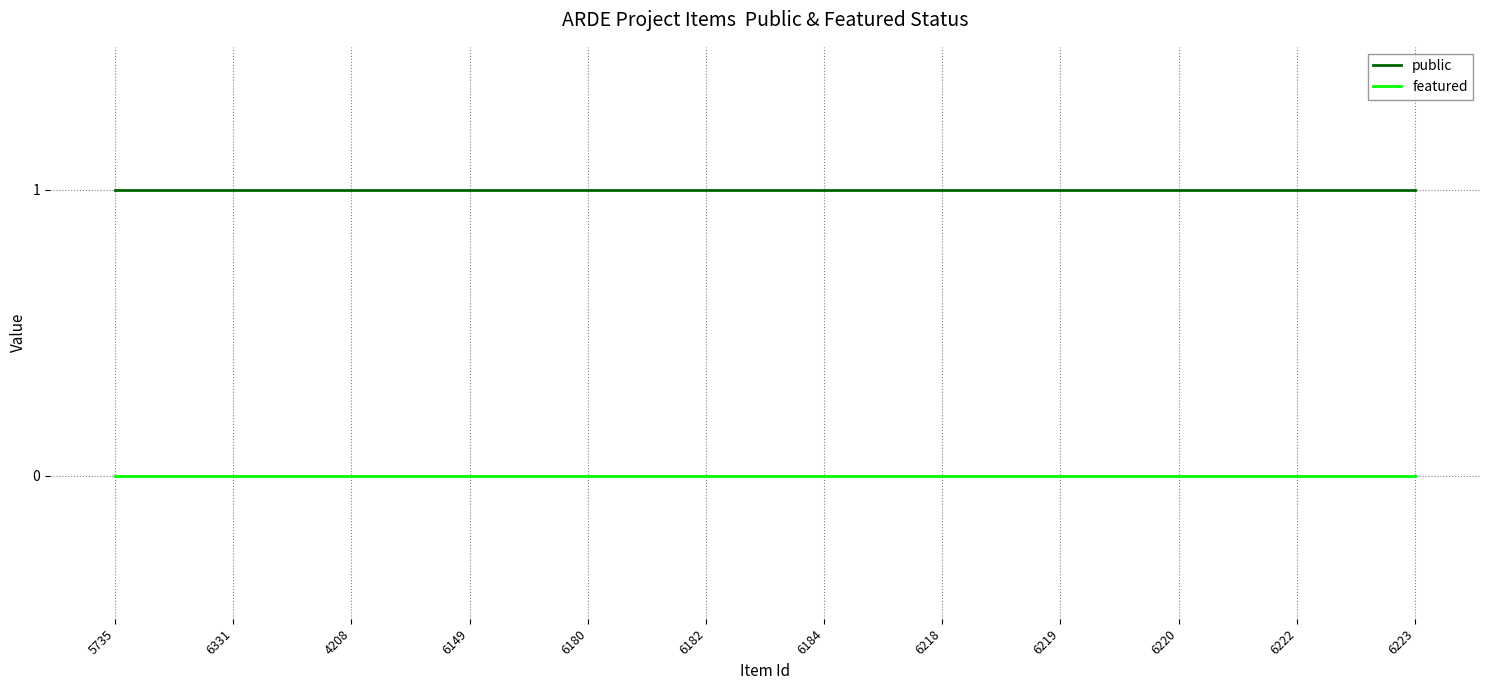

What position from the left is 6218?

8